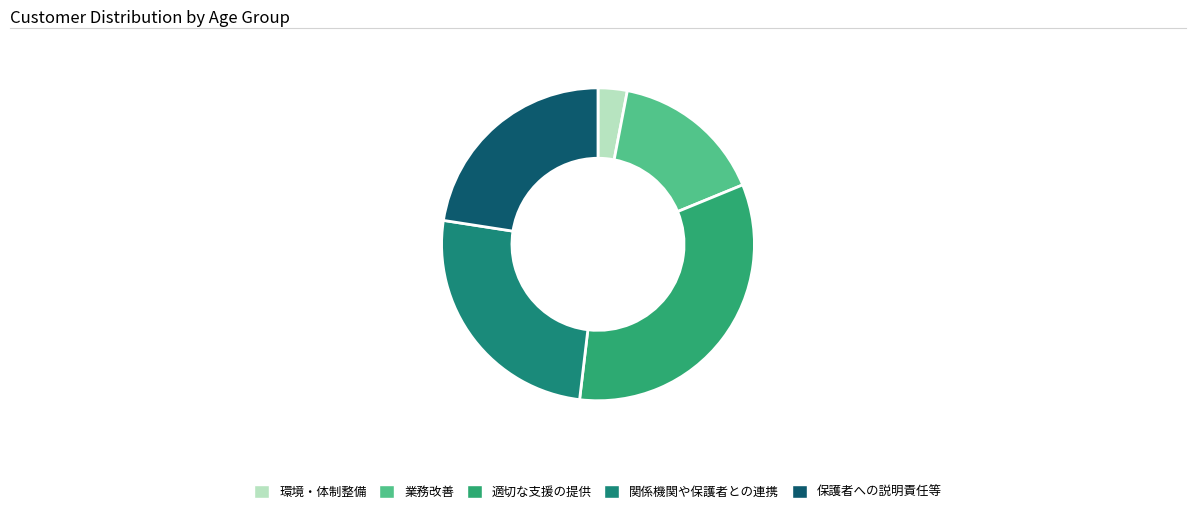

How much of the chart is everything except 適切な支援の提供?

66.9%